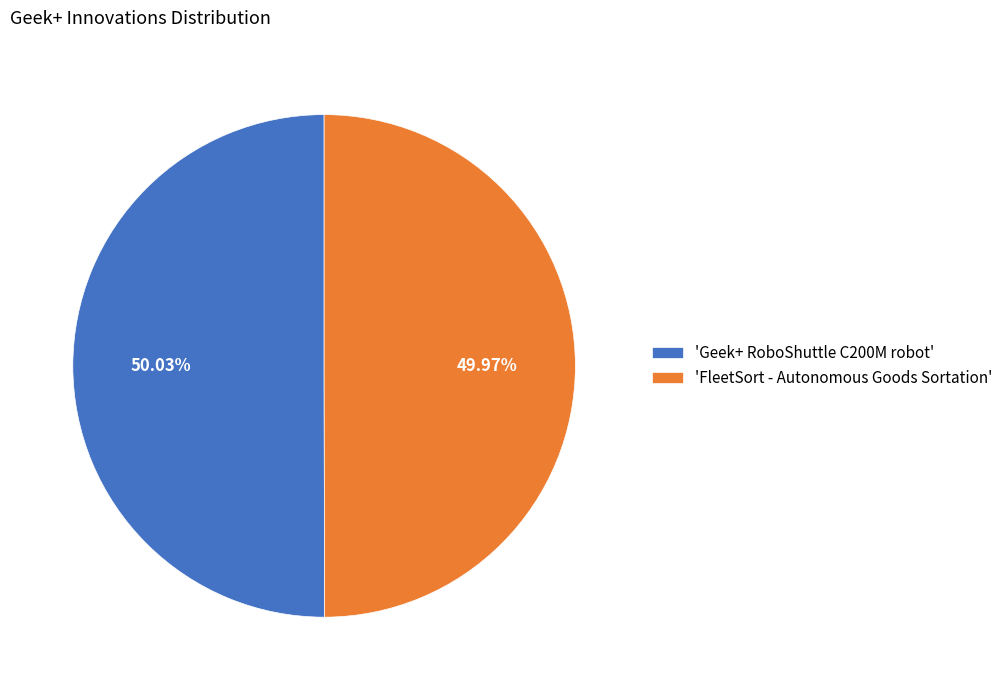

What is the ratio of the value at 'FleetSort - Autonomous Goods Sortation' to the value at 'Geek+ RoboShuttle C200M robot'?

1.0